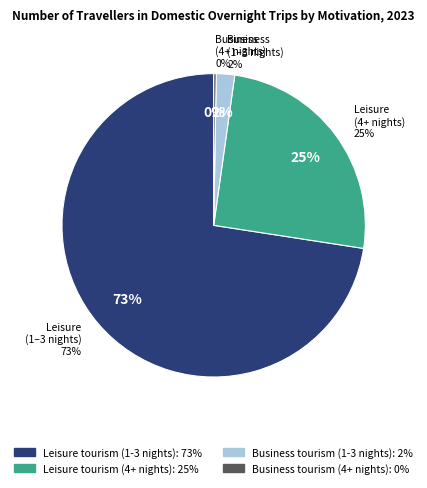

Which slice is the smallest?

Business tourism (4+ nights)